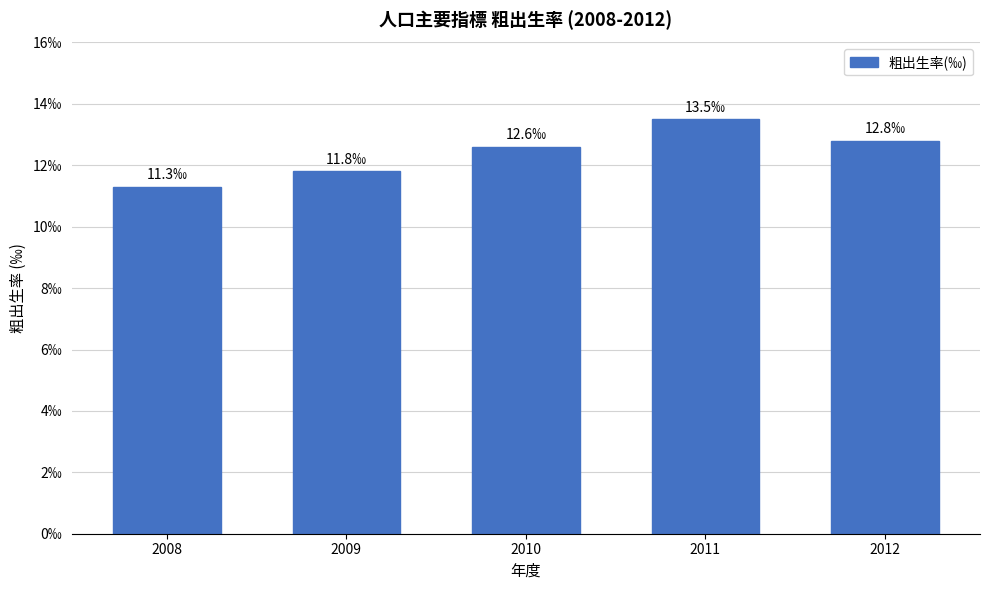

Count the number of values greater than 12.

3